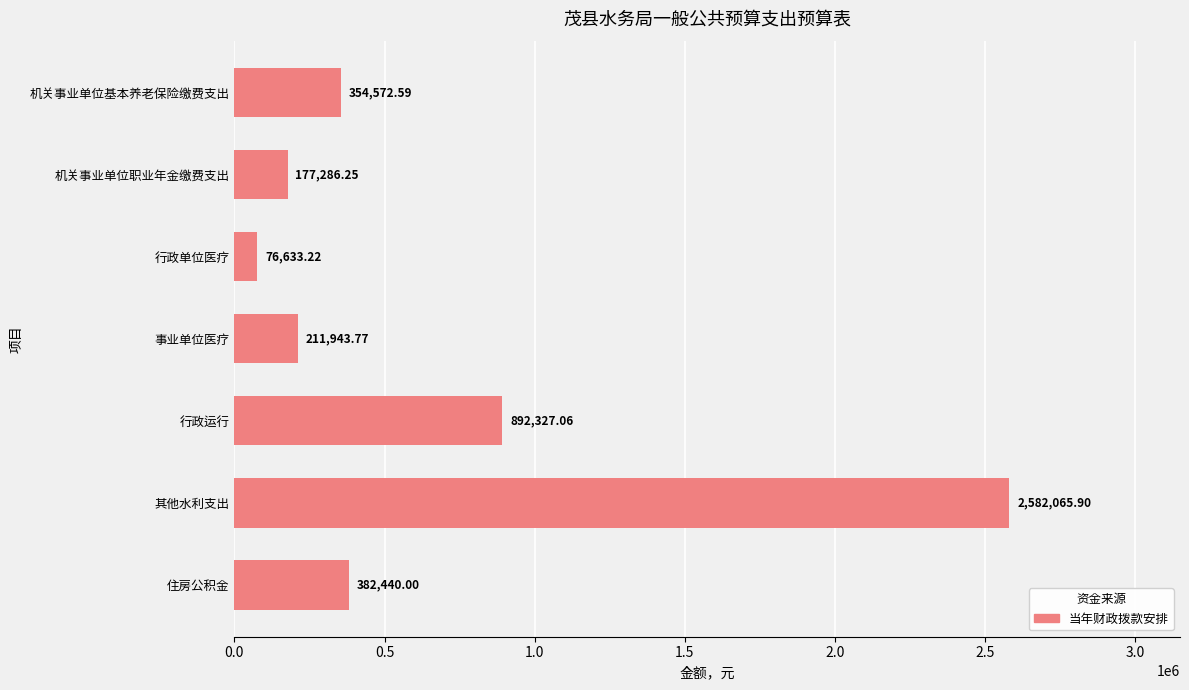

Which category has the lowest value across all series?

行政单位医疗